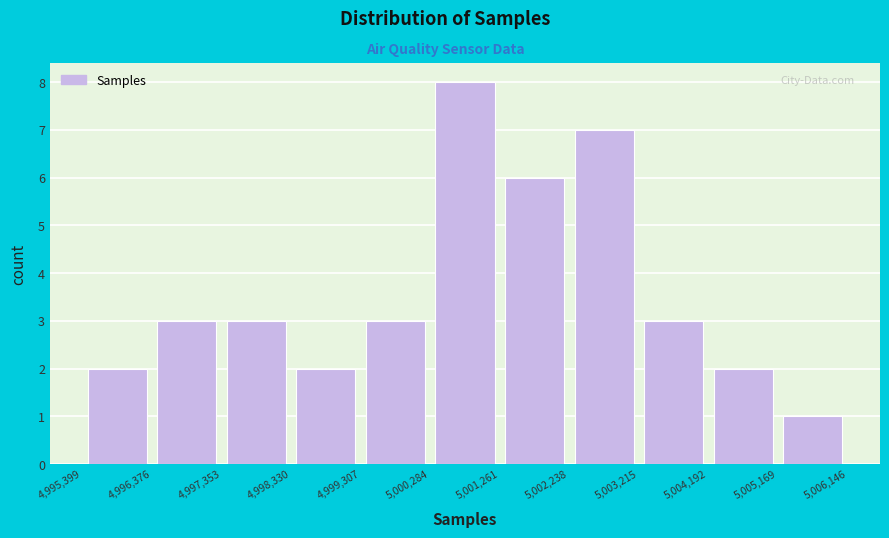

What is the height of the bar covering 5,005,169 to 5,006,146 on the x-axis? The values are not printed on the chart, so give them approximately, as read against the axis.

1